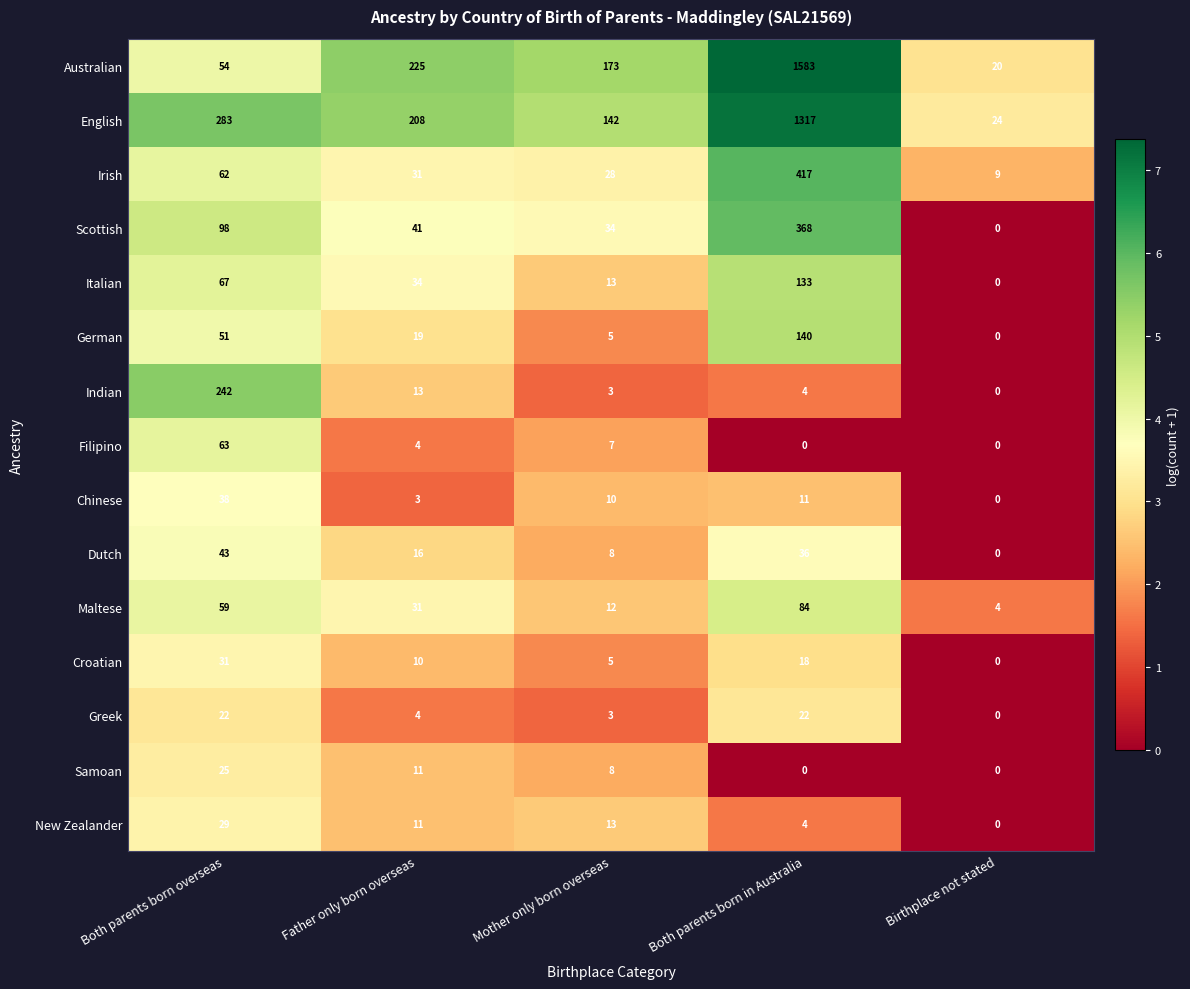

What is the sum of all English values?

1974